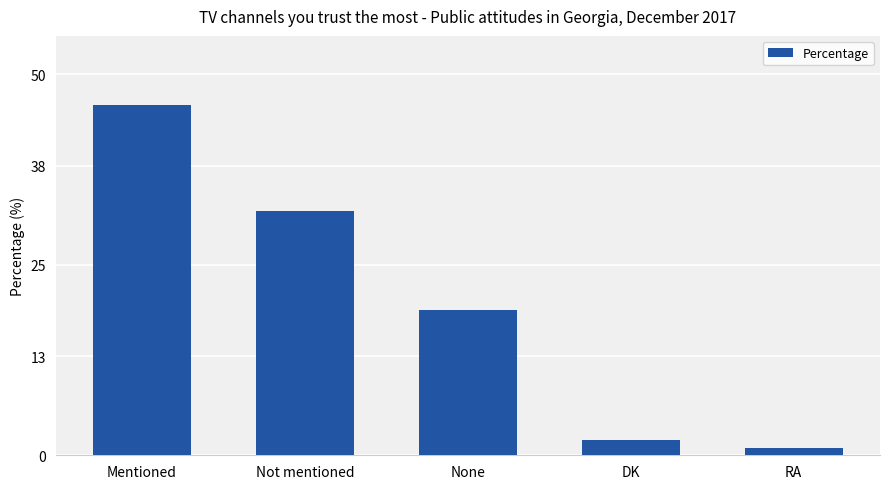

Where does the data first go above 19?

Mentioned